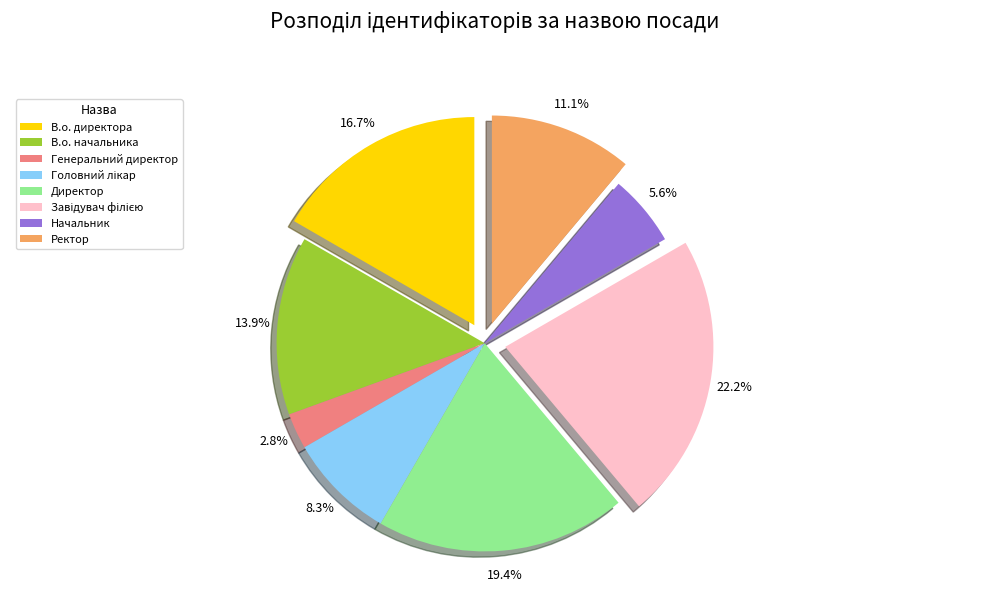

To the nearest percent, what percentage of the pie is В.о. начальника?

14%